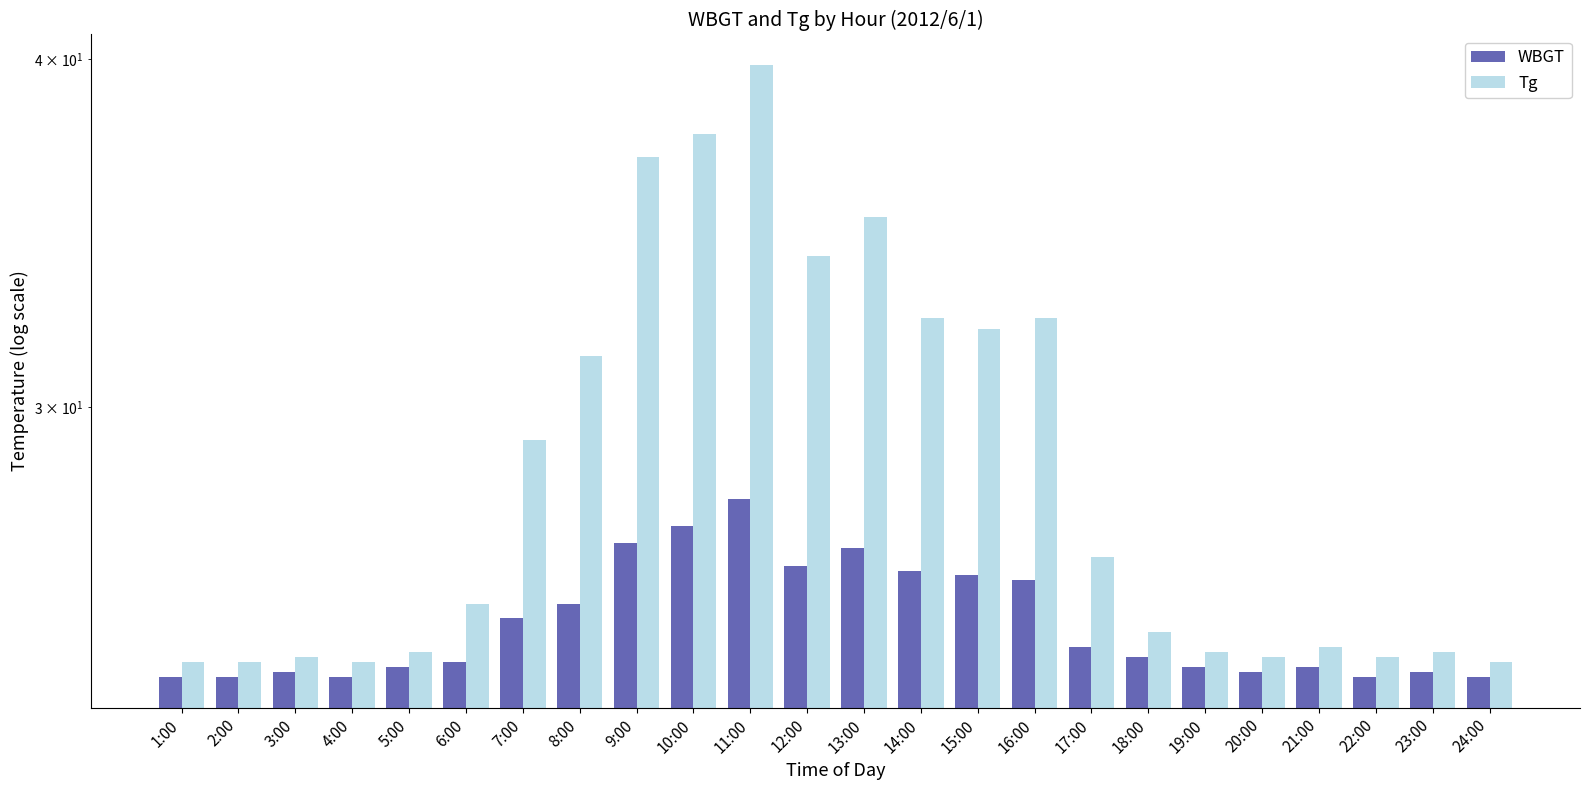

List the series in order of their peak value, lowest first.

WBGT, Tg